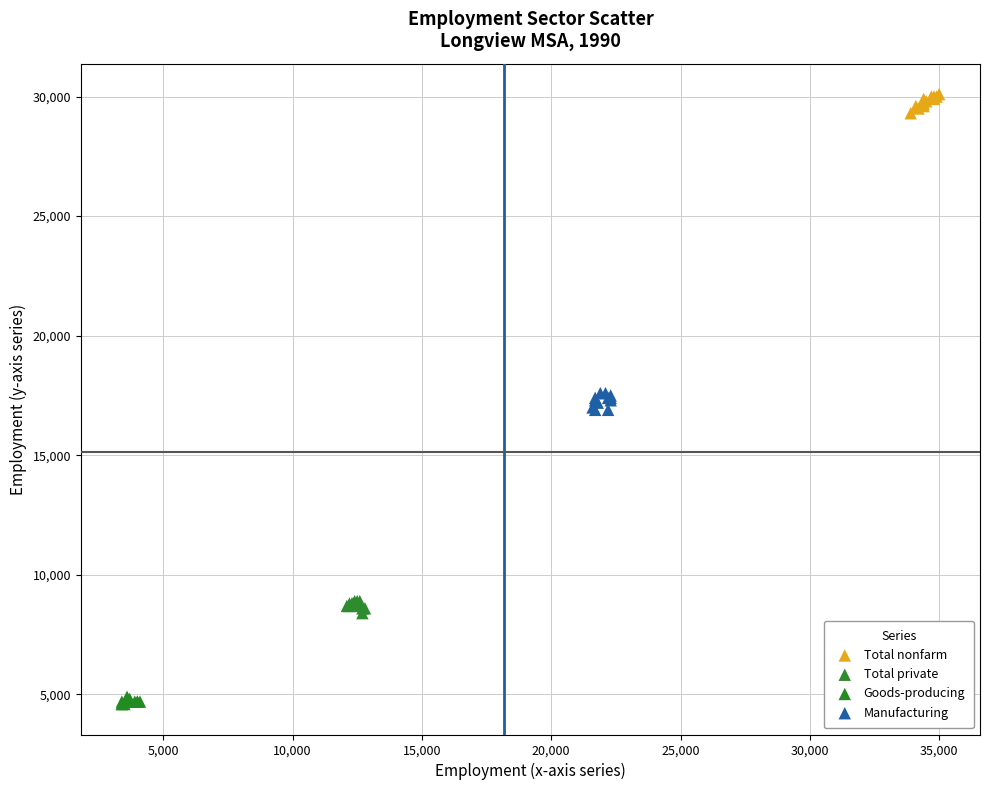

Which series contains the highest Y value?

Total nonfarm